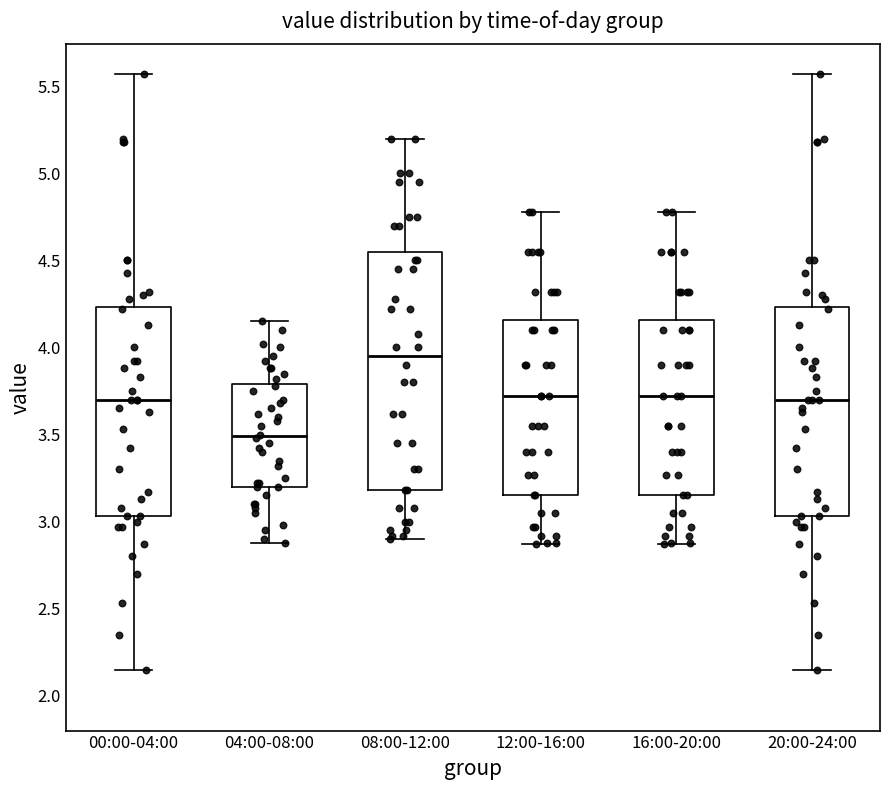

Comparing the boxes themselves (not the whiskers), which one is the tallest?

08:00-12:00